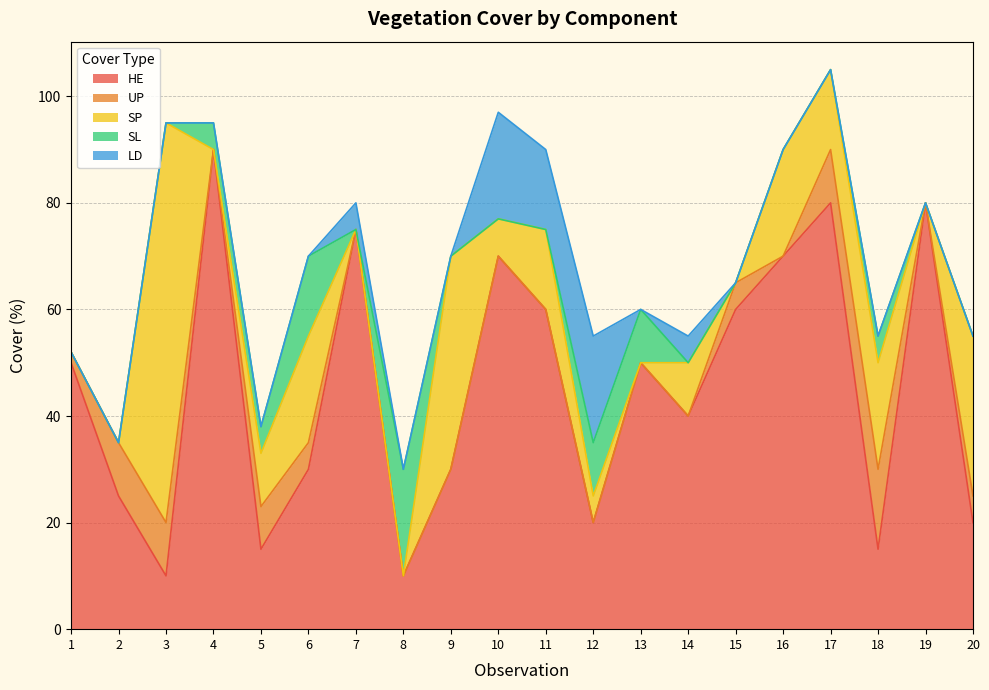

Where does the HE series first go above 50?

4